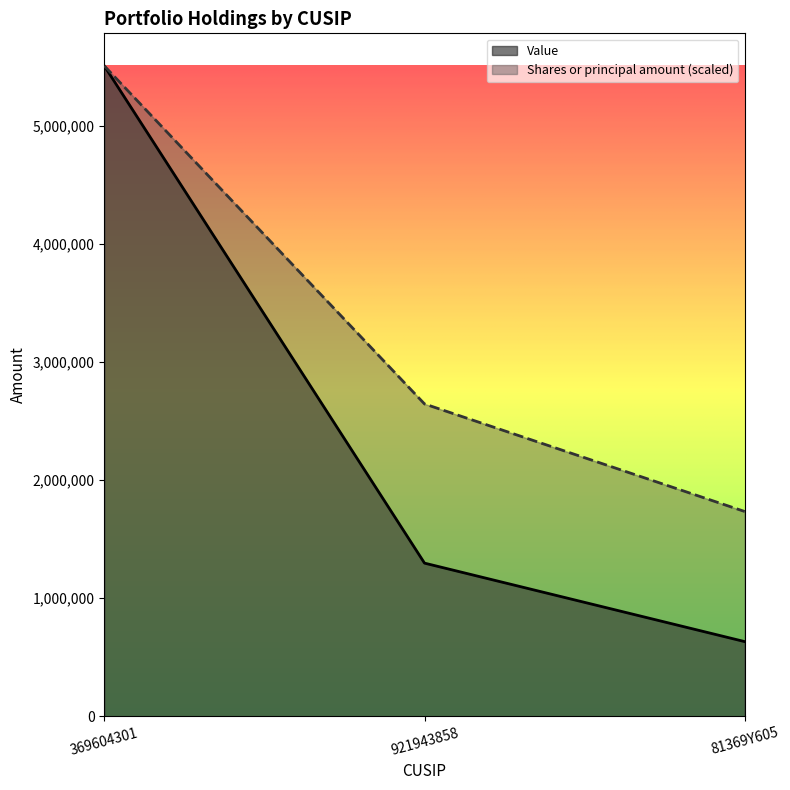

Reading left to right, what are all the values shown in this chart?

Value: 369604301=5510000.0	921943858=1297000.0	81369Y605=632000.0
Shares or principal amount: 369604301=5510000.0	921943858=2645648.8	81369Y605=1734372.1